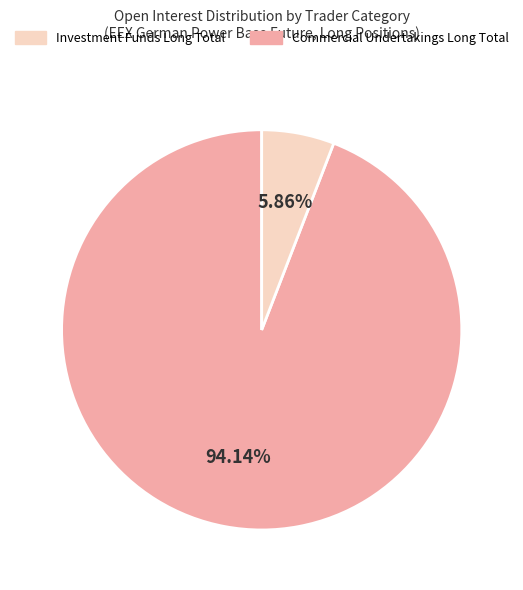

Is there any slice that represents more than half of the pie?

Yes